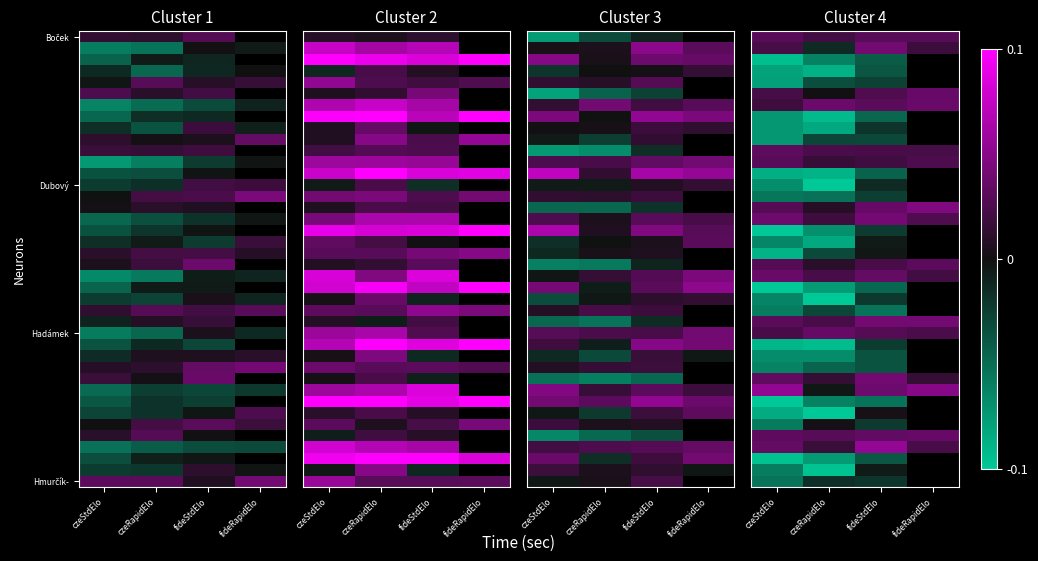

True or false: Hmurčík- has a value of -0.0 at fideStdElo.

False